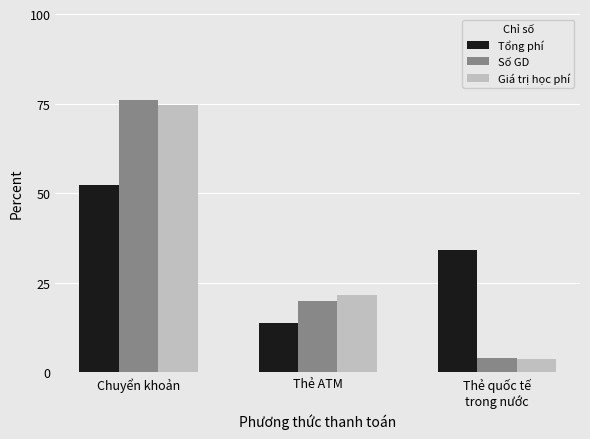

What is the average value of the Giá trị học phí series?

33.3